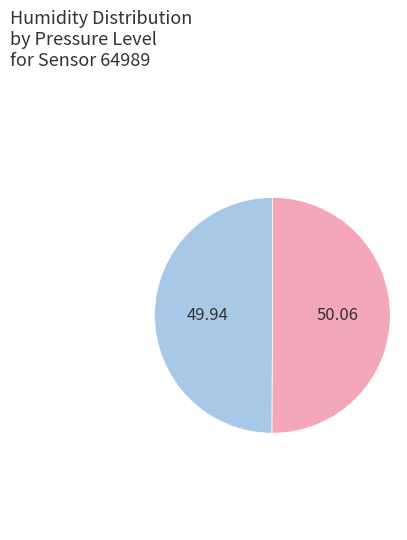

How many slices are in this pie chart?

2